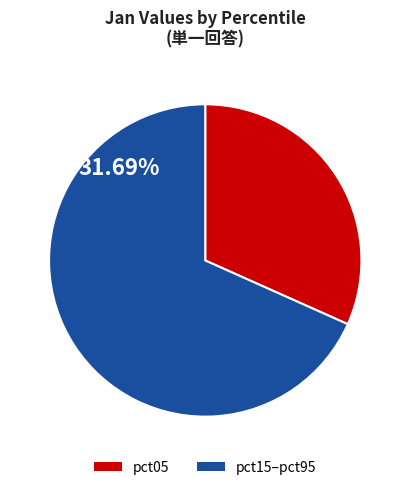

Is there any slice that represents more than half of the pie?

Yes